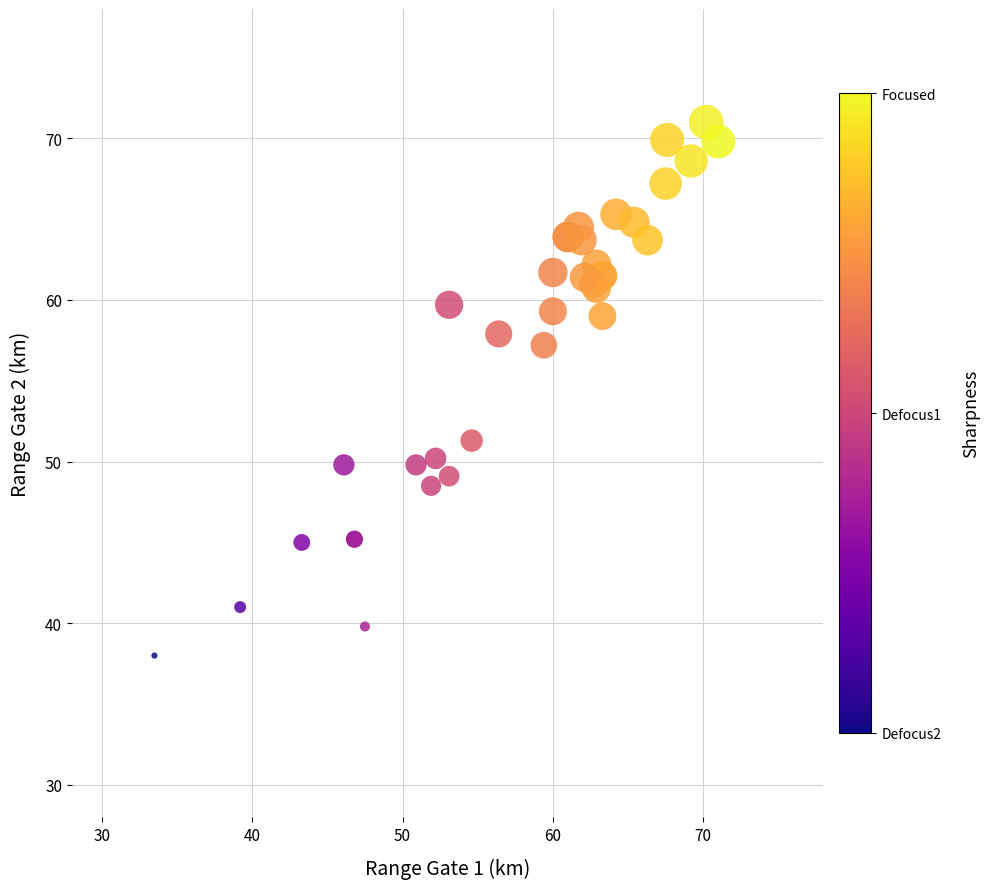

What Y value in the scatter plot is closest to 54?

51.3